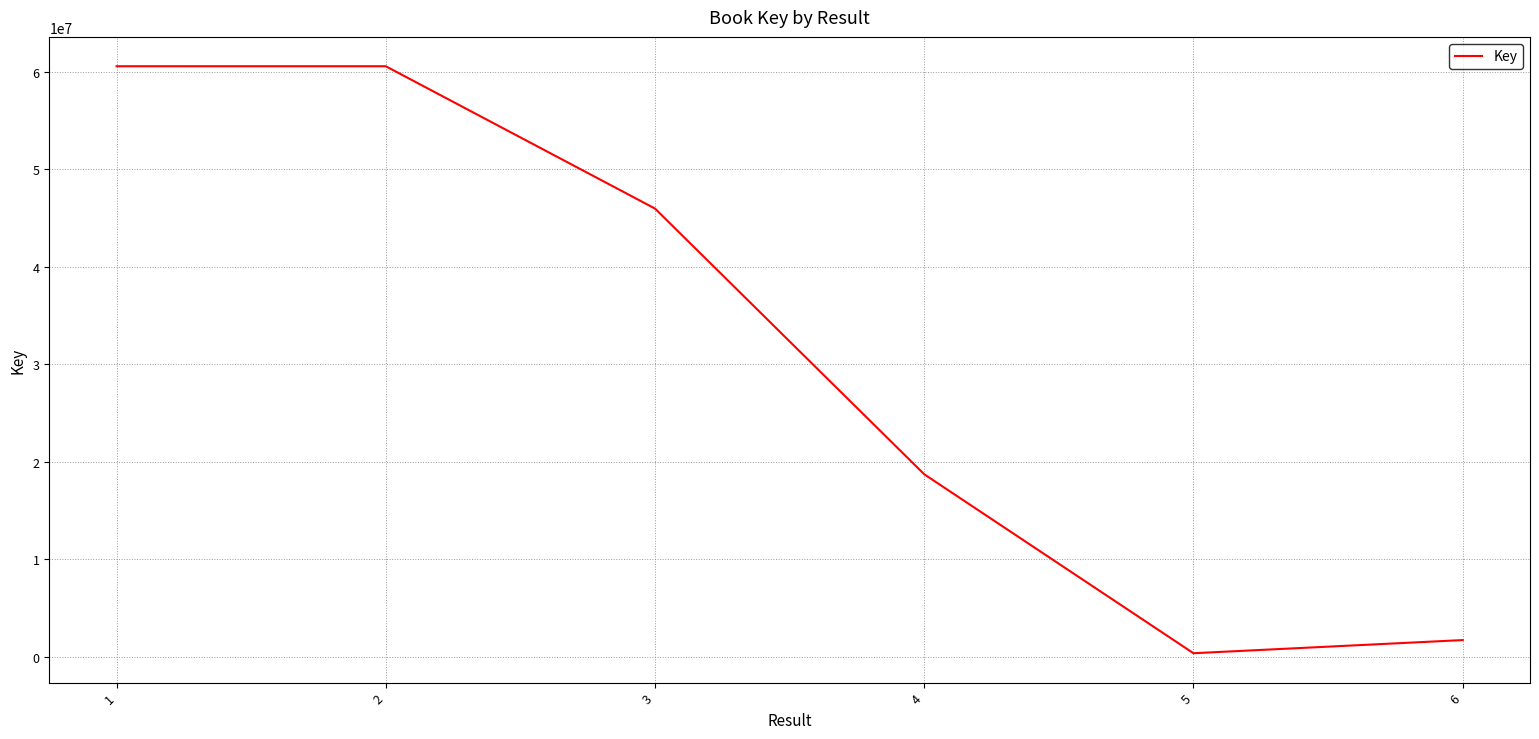

What is the sum of the values at 4 and 1?

79295398